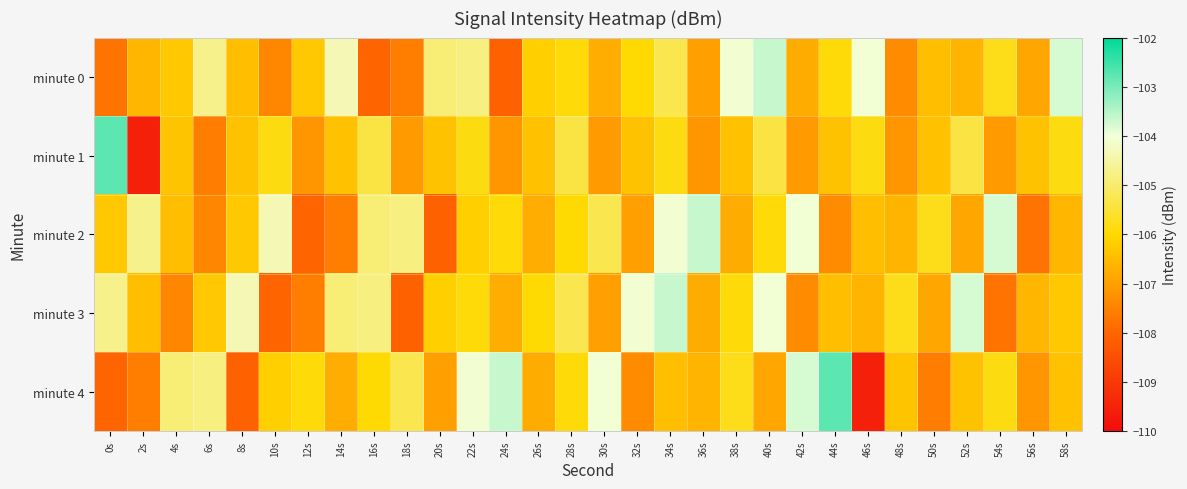

At 44s, list the series in order from smallest to largest.

minute 2, minute 3, minute 1, minute 0, minute 4